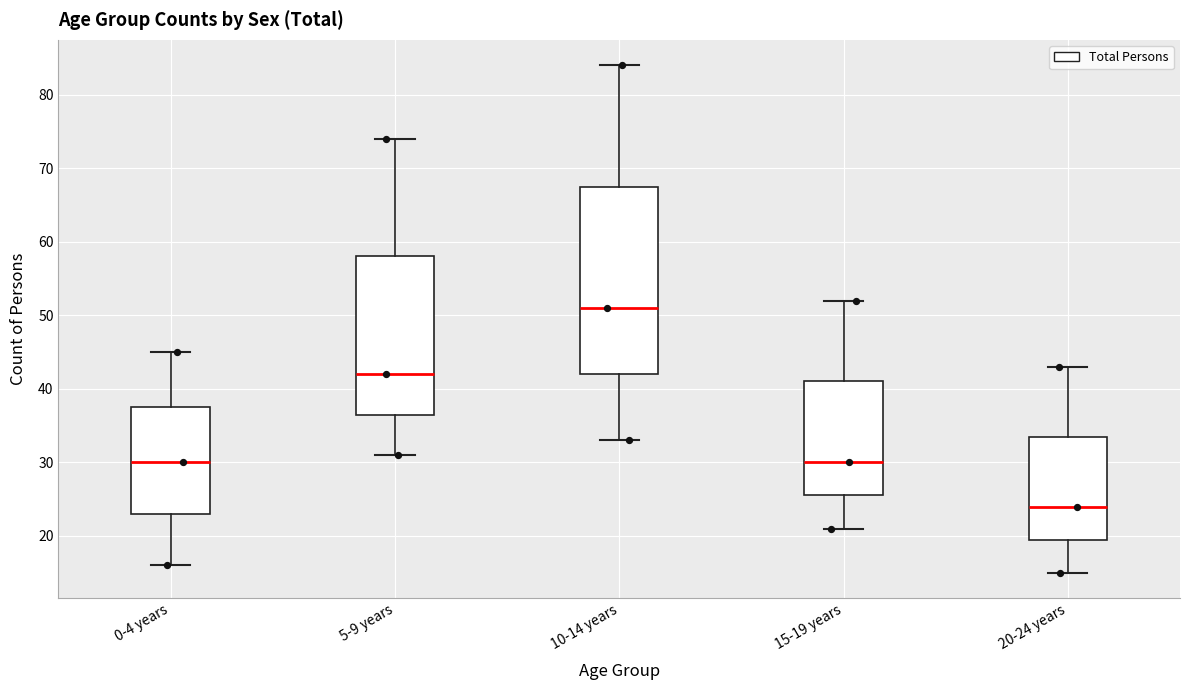

Where does the median line of the box for 15-19 years sit on the y-axis? The values are not printed on the chart, so give them approximately, as read against the axis.

30